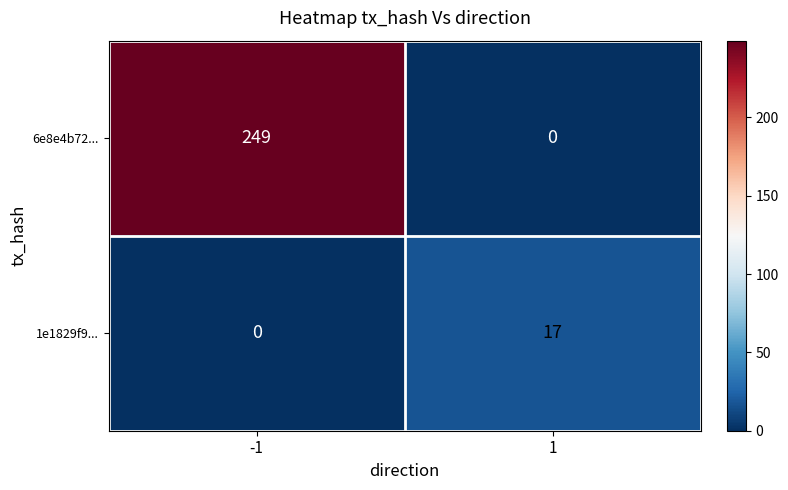

List the series in order of their peak value, lowest first.

1e1829f9..., 6e8e4b72...